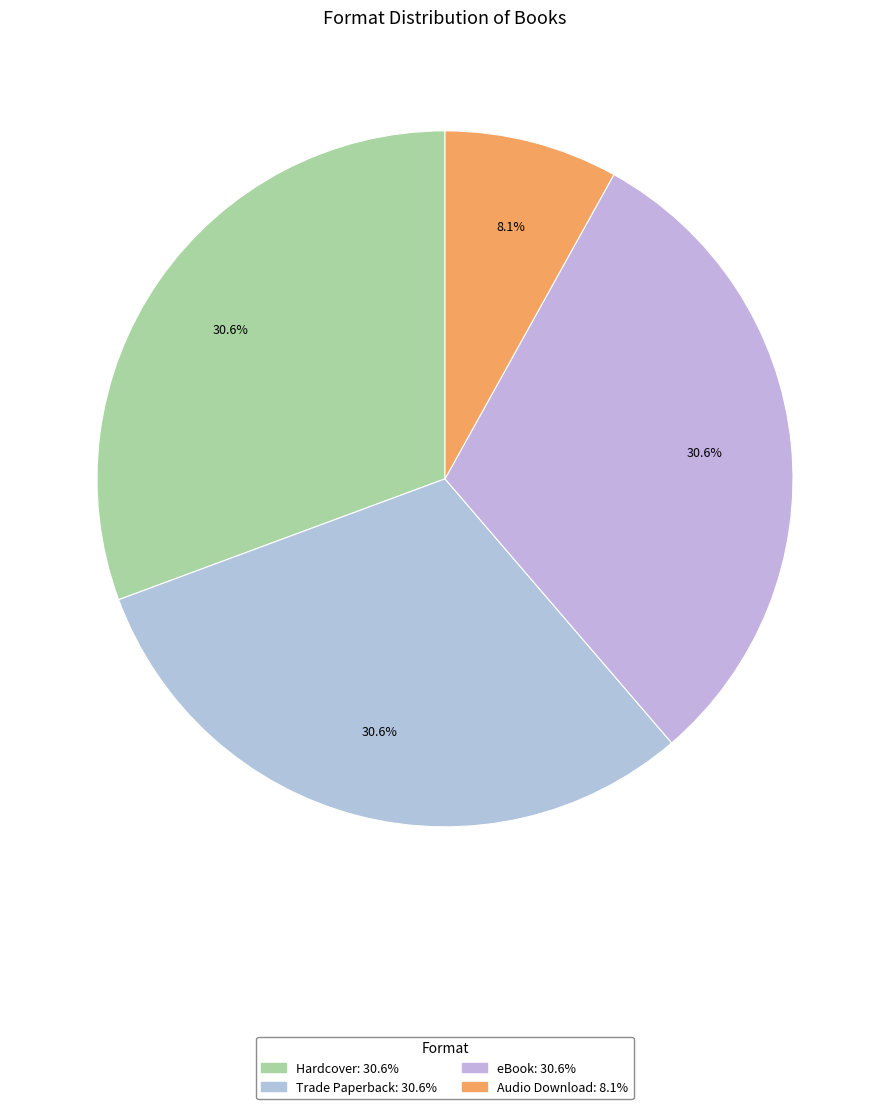

Between Audio Download and Trade Paperback, which is larger?

Trade Paperback